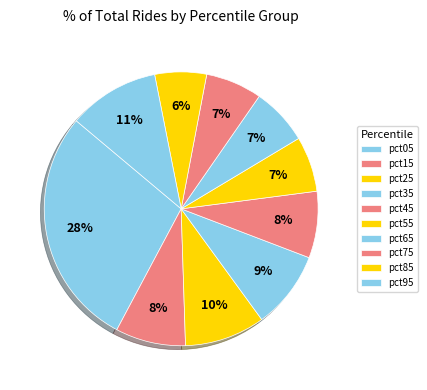

How many segments does this pie chart have?

10